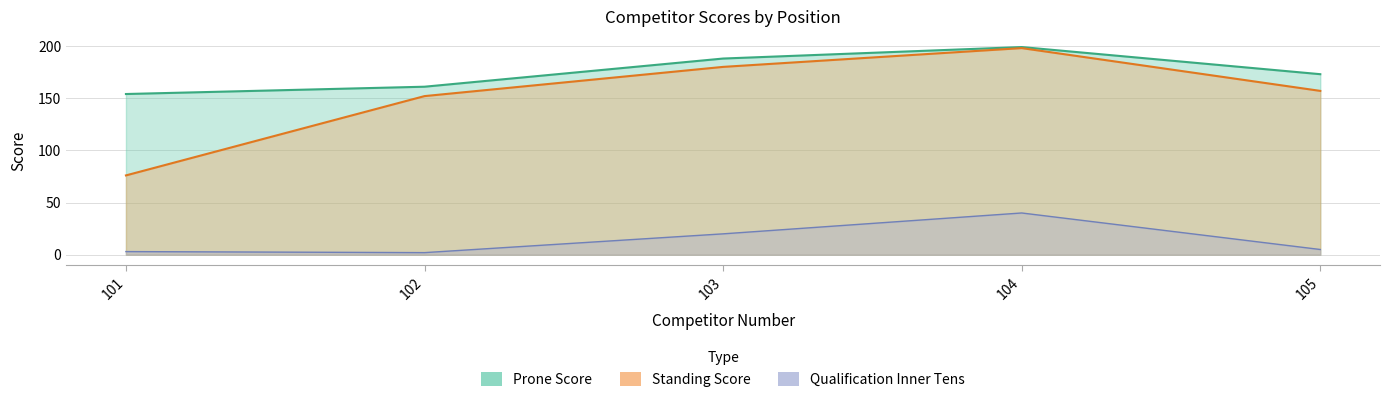

Reading right to left, list all the values displayed in this chart.

Prone Score: 105=173	104=199	103=188	102=161	101=154
Standing Score: 105=157	104=198	103=180	102=152	101=76
Qualification Inner Tens: 105=5	104=40	103=20	102=2	101=3